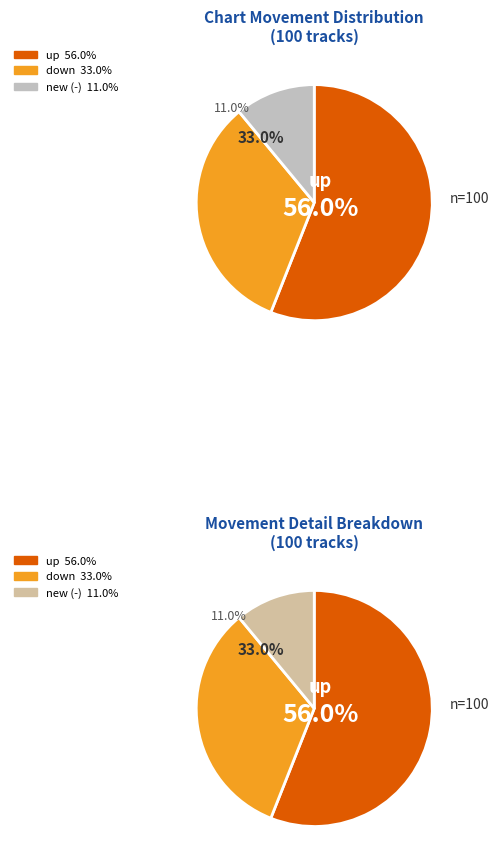

Count the number of slices in the pie.

3